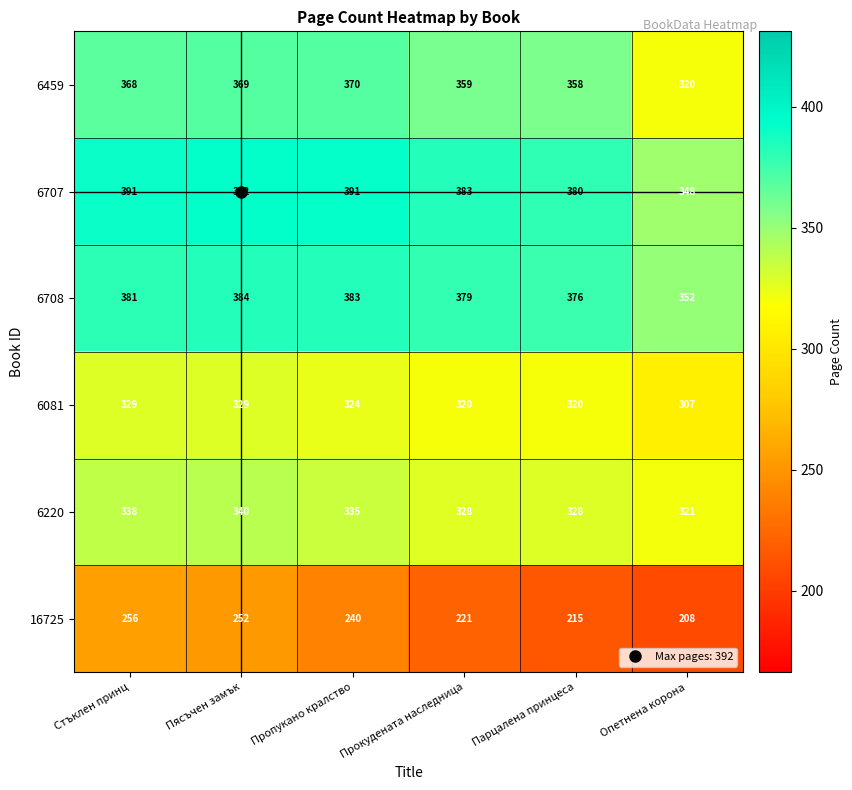

What is the greatest value displayed?

392